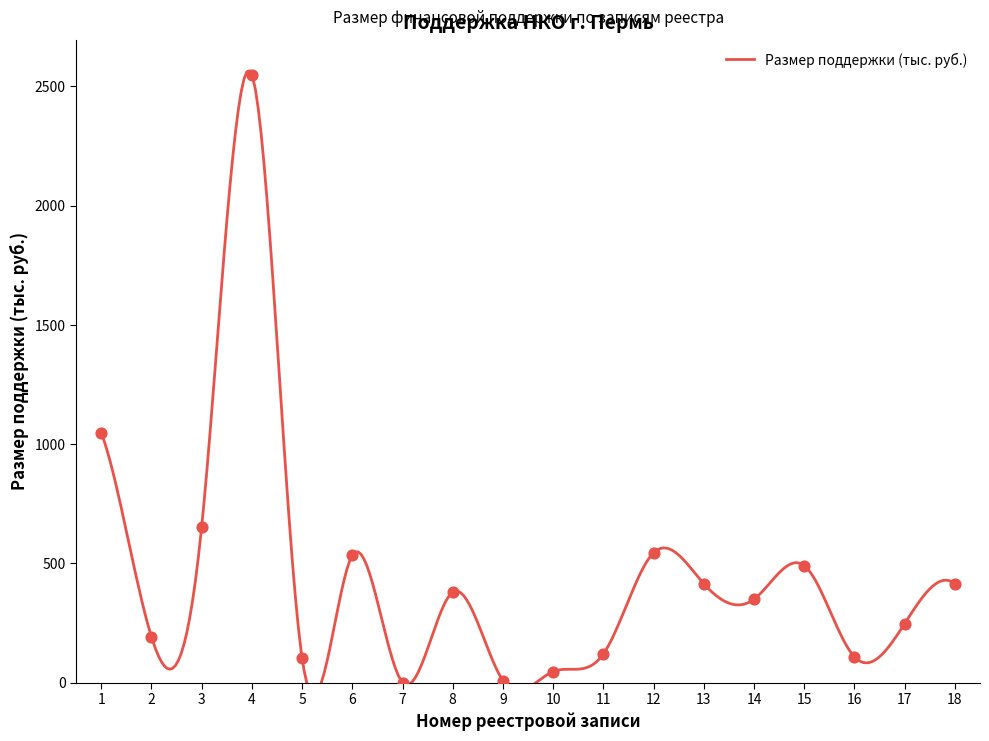

What is the change in value from 5 to 12?

+442.0